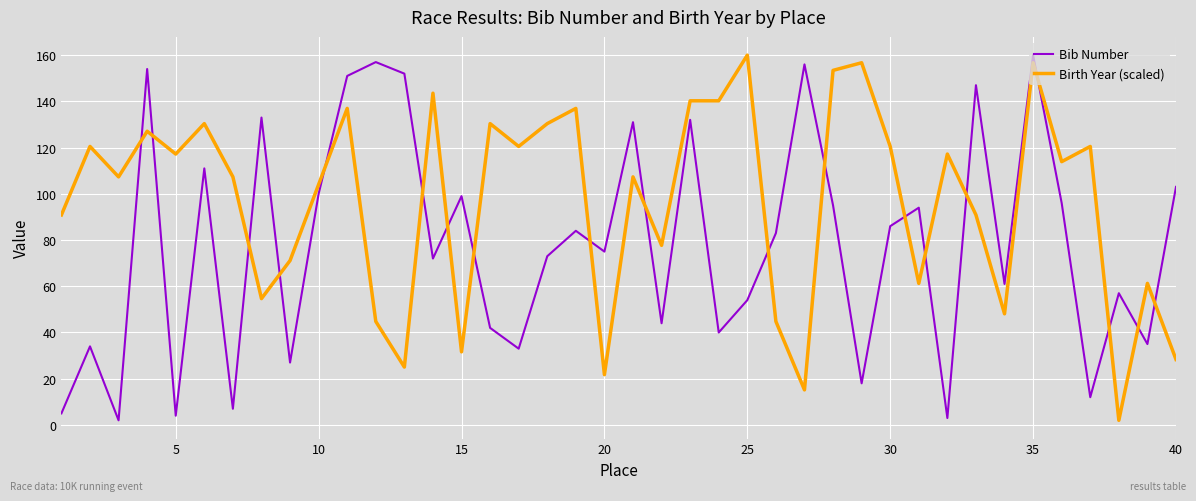

Which series has the largest total across all categories?

Birth Year (scaled)